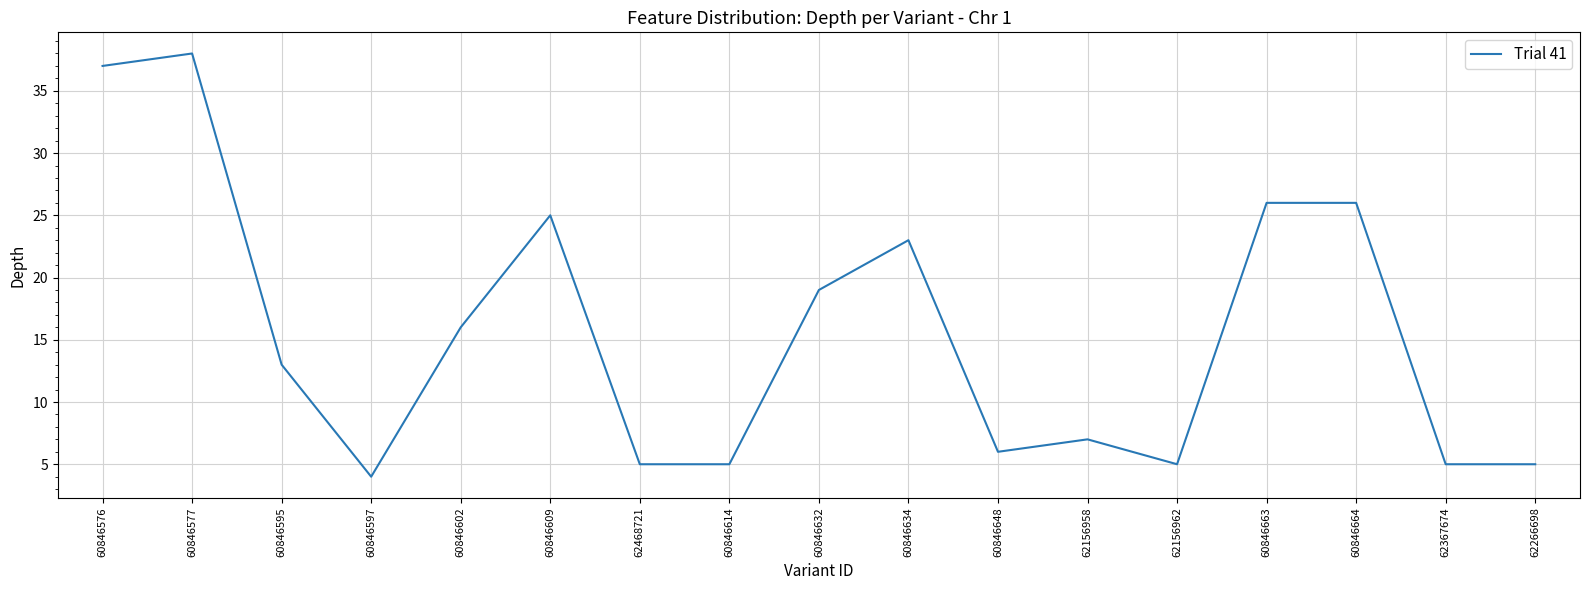

Read the value at 62156962.

5